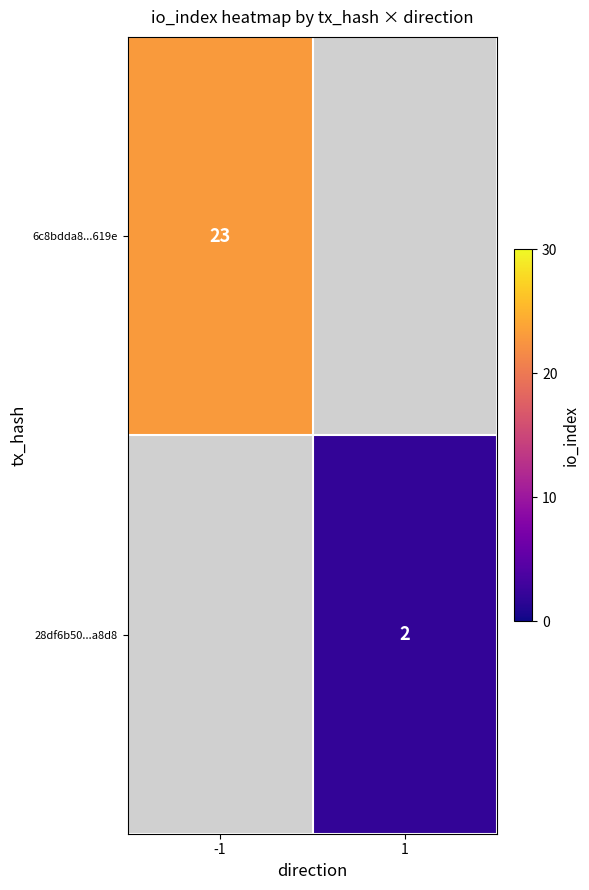

What is the minimum value shown in the chart?

2.0